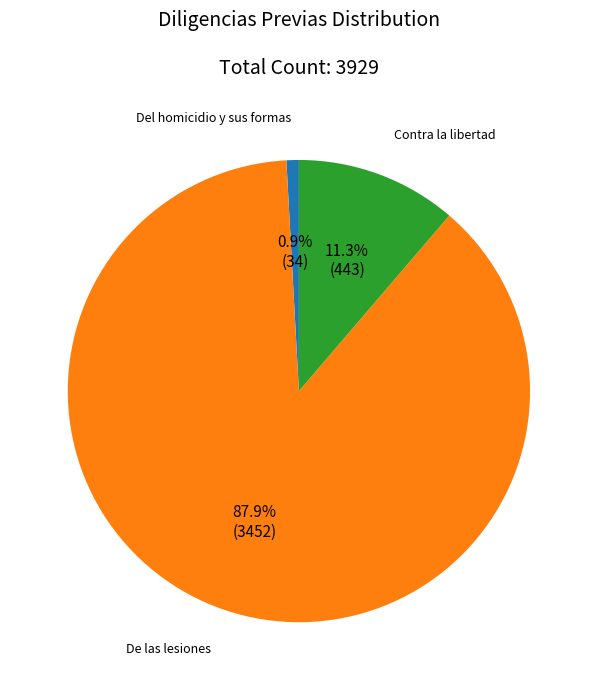

What is the total percentage of De las lesiones and Del homicidio y sus formas?

88.7%